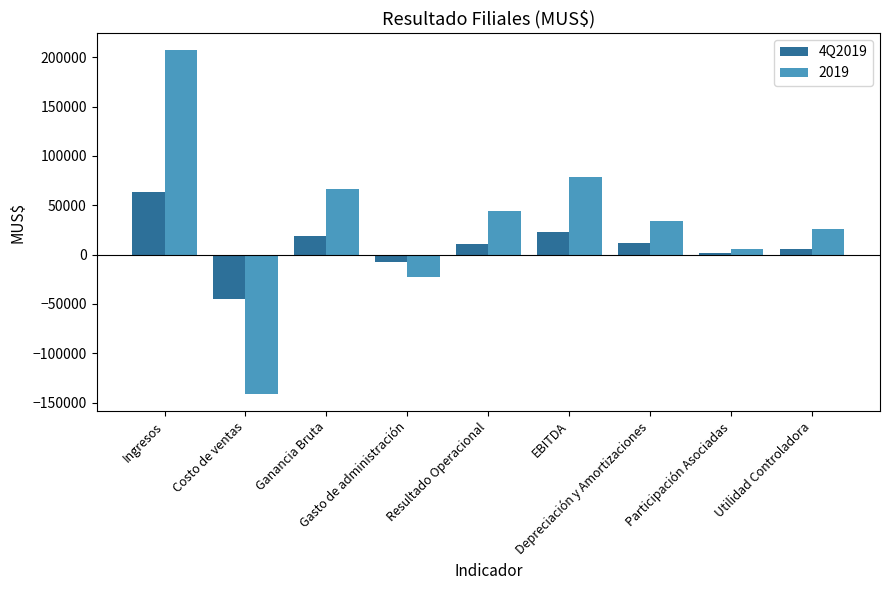

What is the sum of all 2019 values?

298525.7